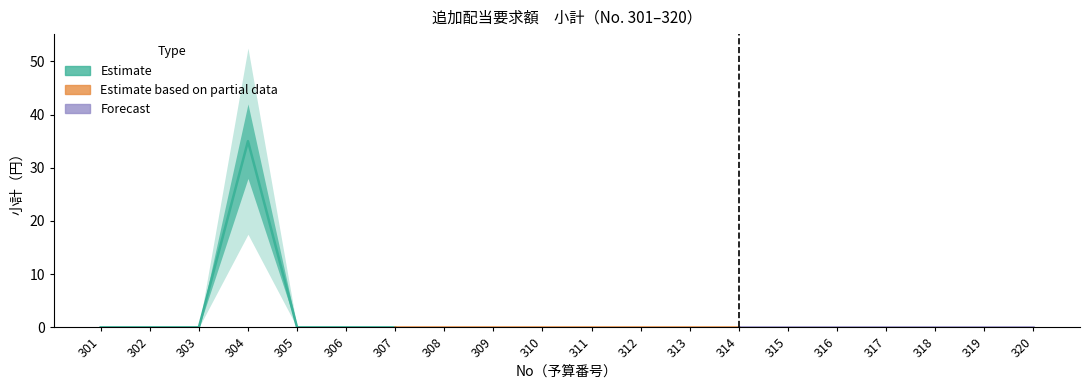

True or false: the data shows 0 at 317.

True